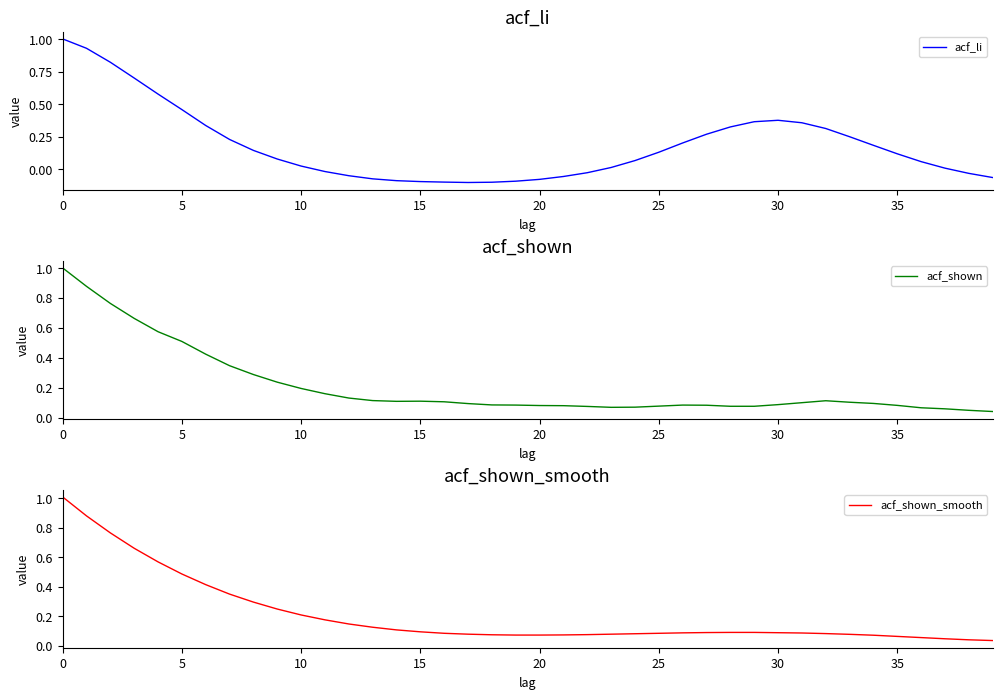

How many values in acf_li are above zero?

26